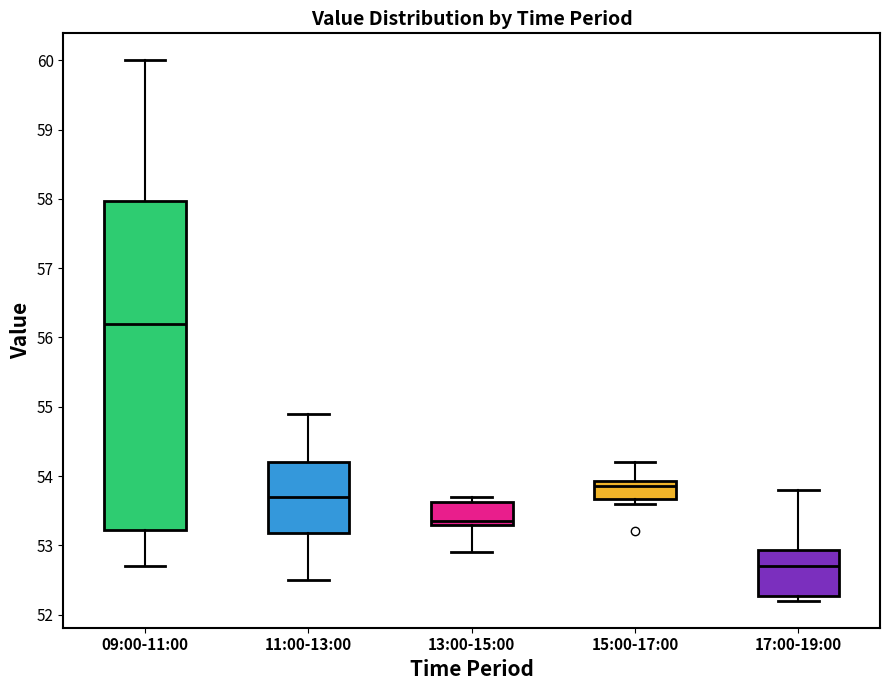

Reading left to right, read every box against the y-axis: the position of its median line, the range the box covers, and the ends of its whiskers. The values are not printed on the chart, so give them approximately, as read against the axis.

09:00-11:00: median 56.2, box 53.2 to 58.0, whiskers 52.7 to 60.0
11:00-13:00: median 53.7, box 53.2 to 54.2, whiskers 52.5 to 54.9
13:00-15:00: median 53.4, box 53.3 to 53.6, whiskers 52.9 to 53.7
15:00-17:00: median 53.9 (just below the box's upper edge), box 53.7 to 53.9, whiskers 53.6 to 54.2
17:00-19:00: median 52.7, box 52.3 to 52.9, whiskers 52.2 to 53.8